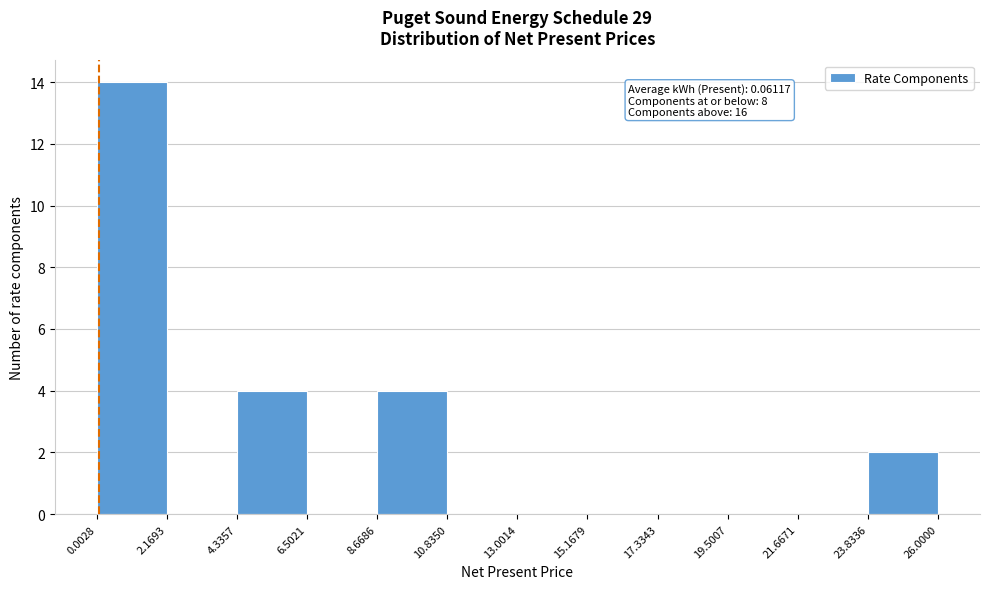

Over which range of the x-axis is the bar tallest?

0.0028 to 2.1693